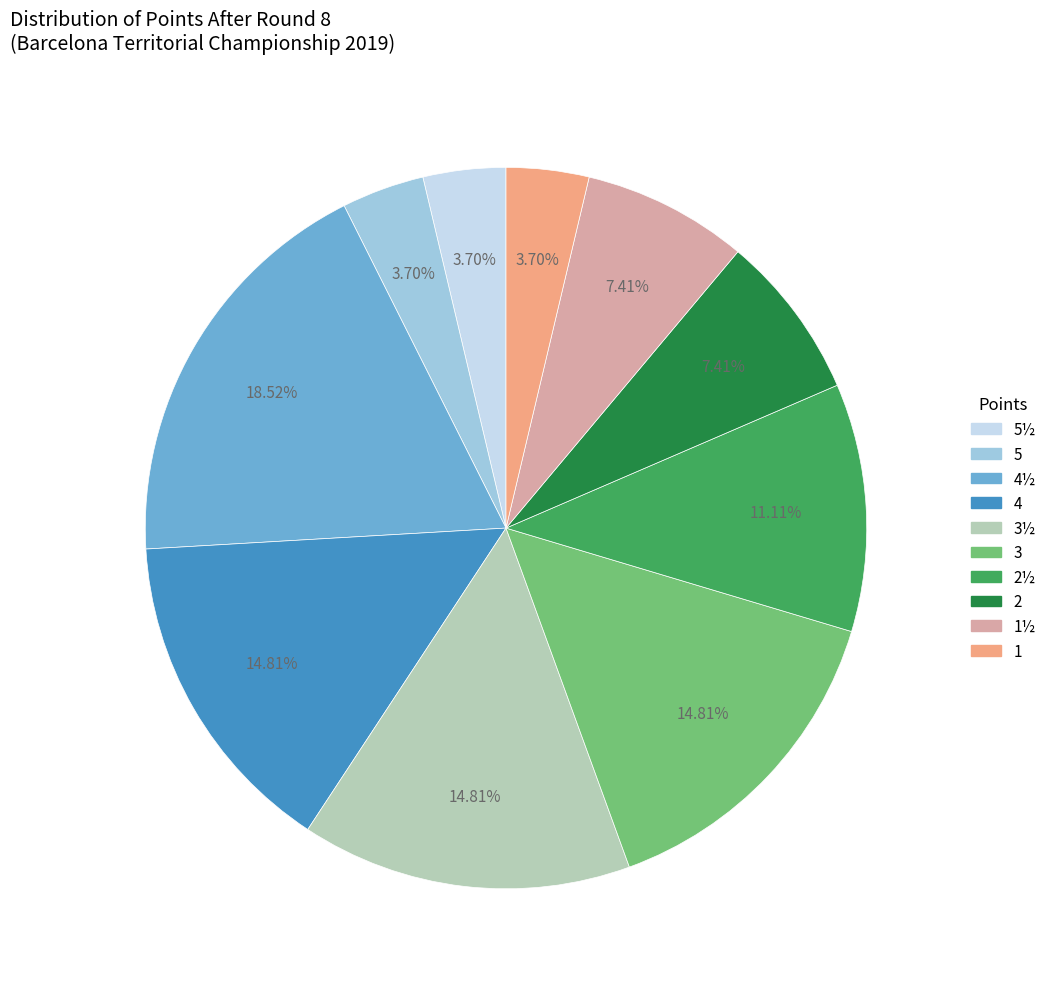

Does any single category account for the majority?

No